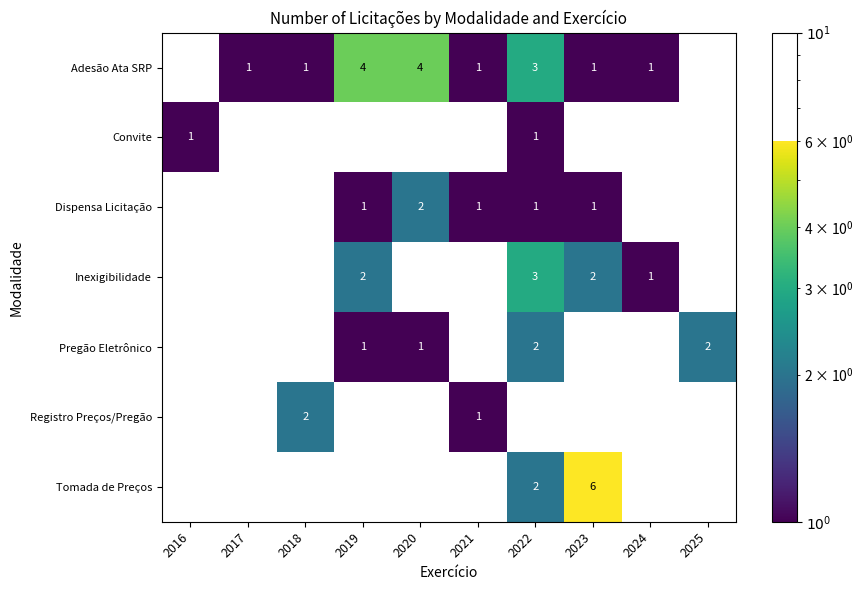

The value of Adesão Ata SRP at 2024 is 1. True or false?

True